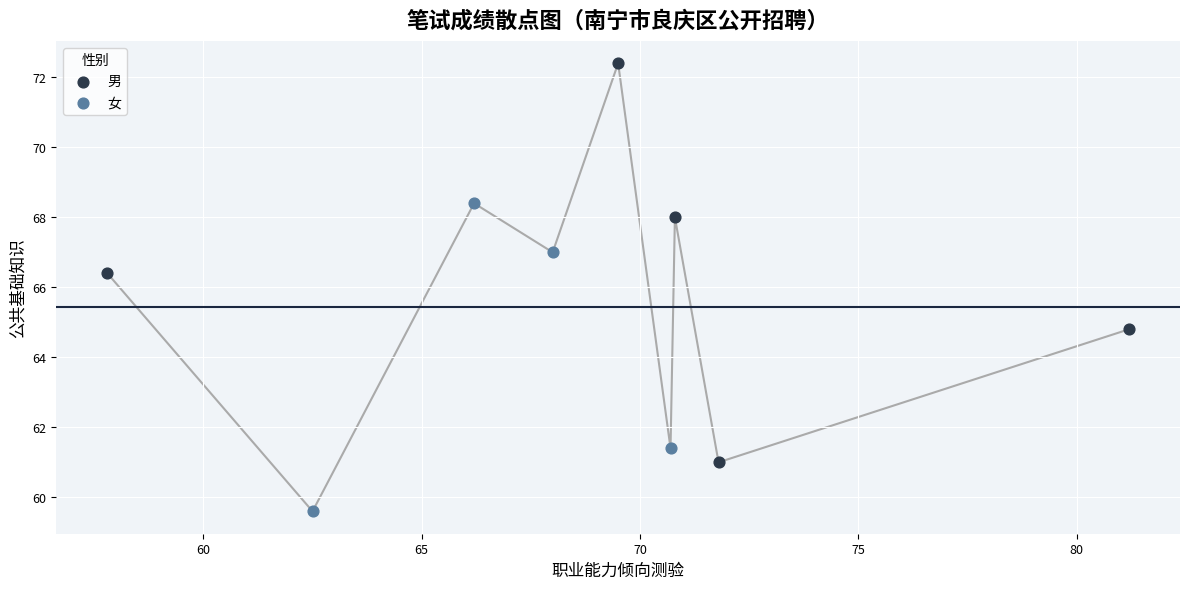

Which series contains the highest Y value?

男